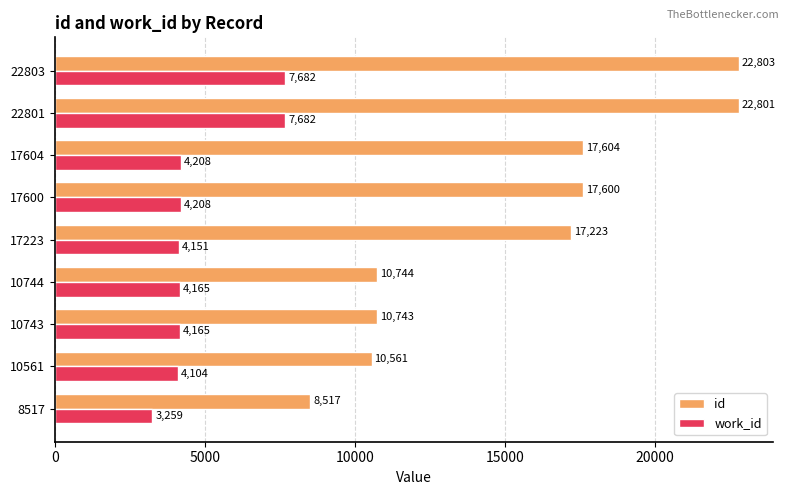

Which series changed the most between 10561 and 22801?

id